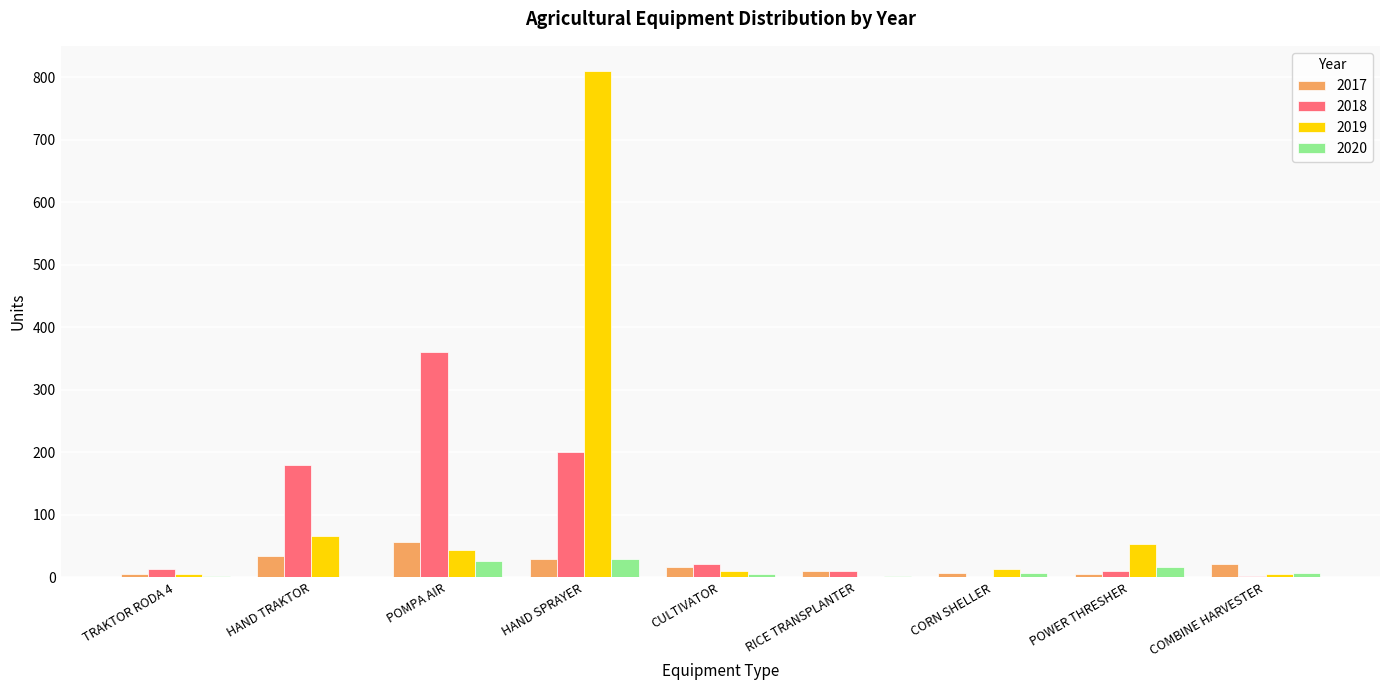

The 2017 series shows 27 at POMPA AIR. True or false?

False